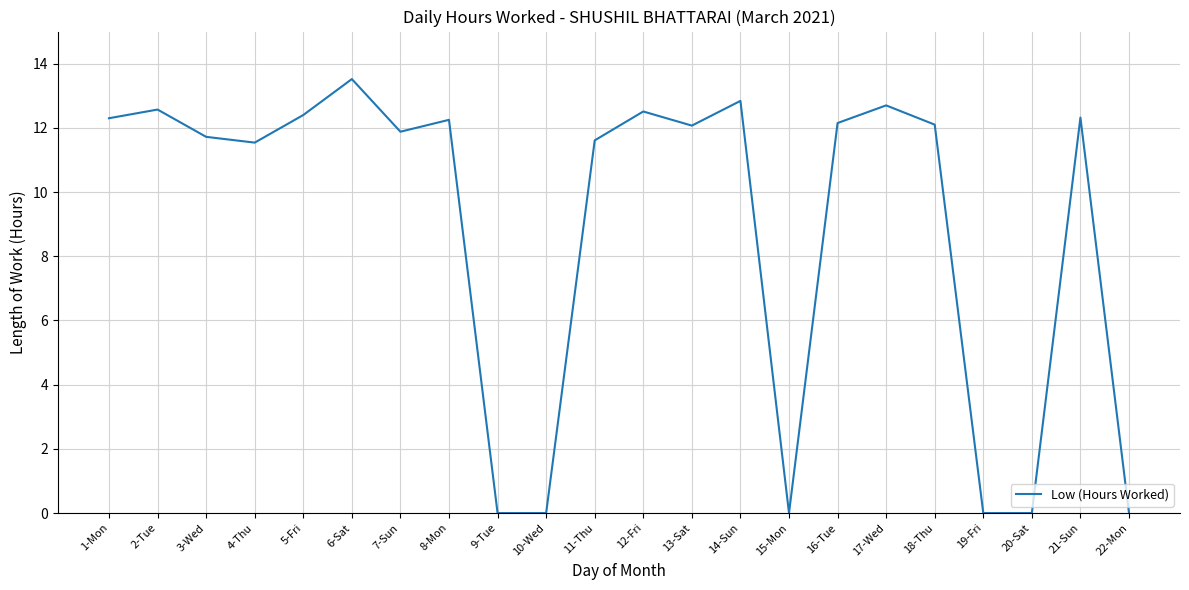

What is the approximate value at 14-Sun?

12.8